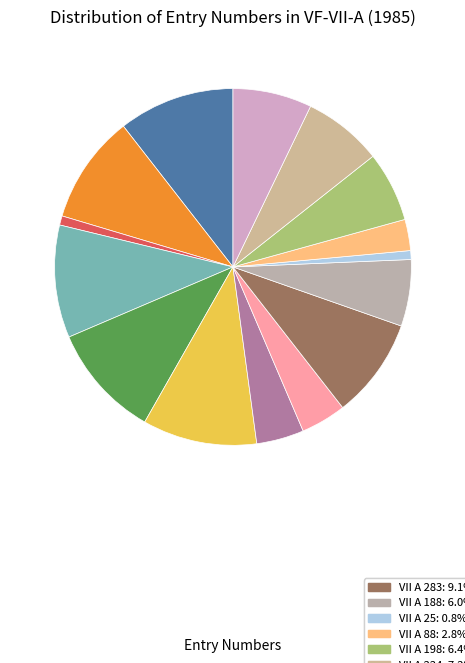

Which slice is the largest?

VII A 328